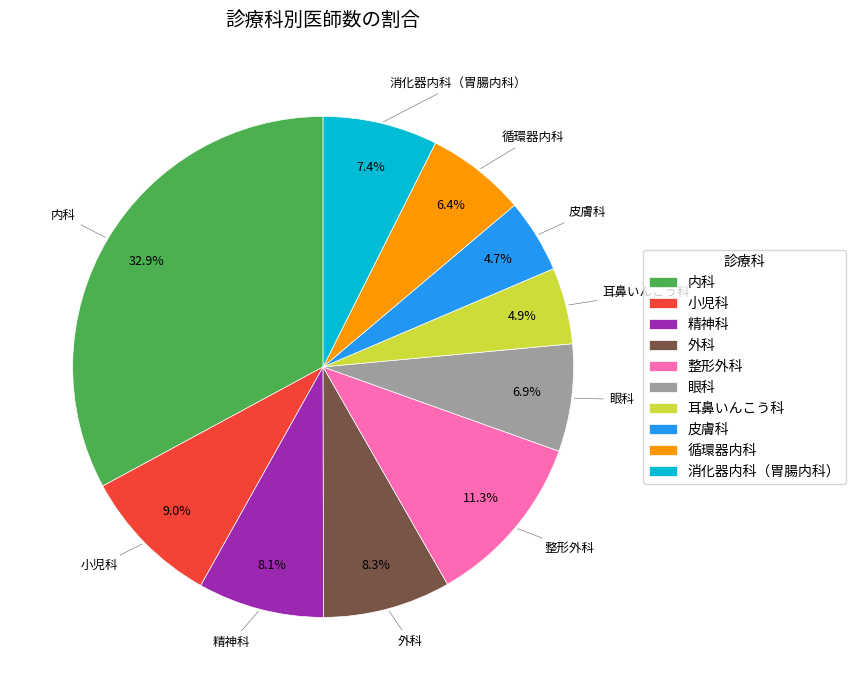

True or false: 精神科 accounts for 8% of the total.

True